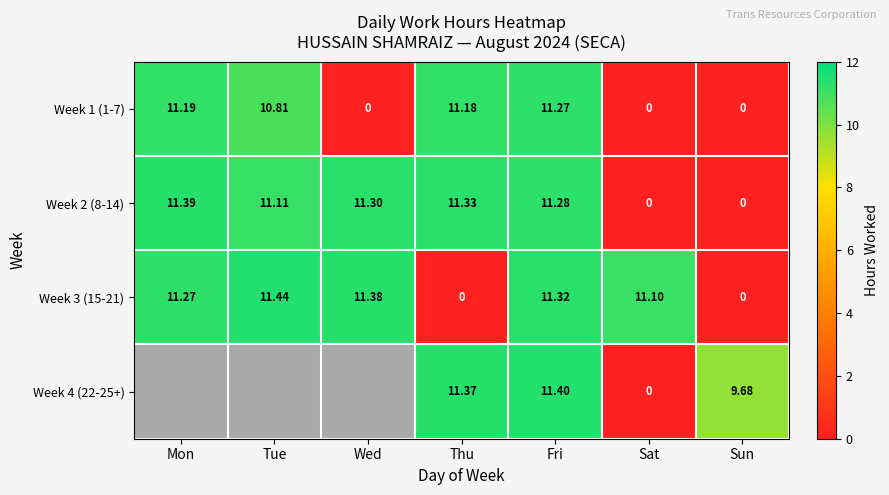

At which label does Week 1 (1-7) reach its peak?

Fri